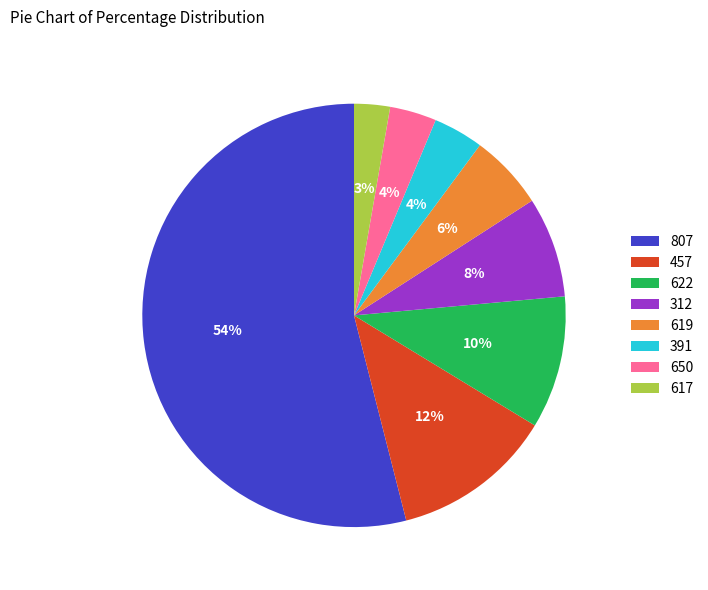

How many segments does this pie chart have?

8